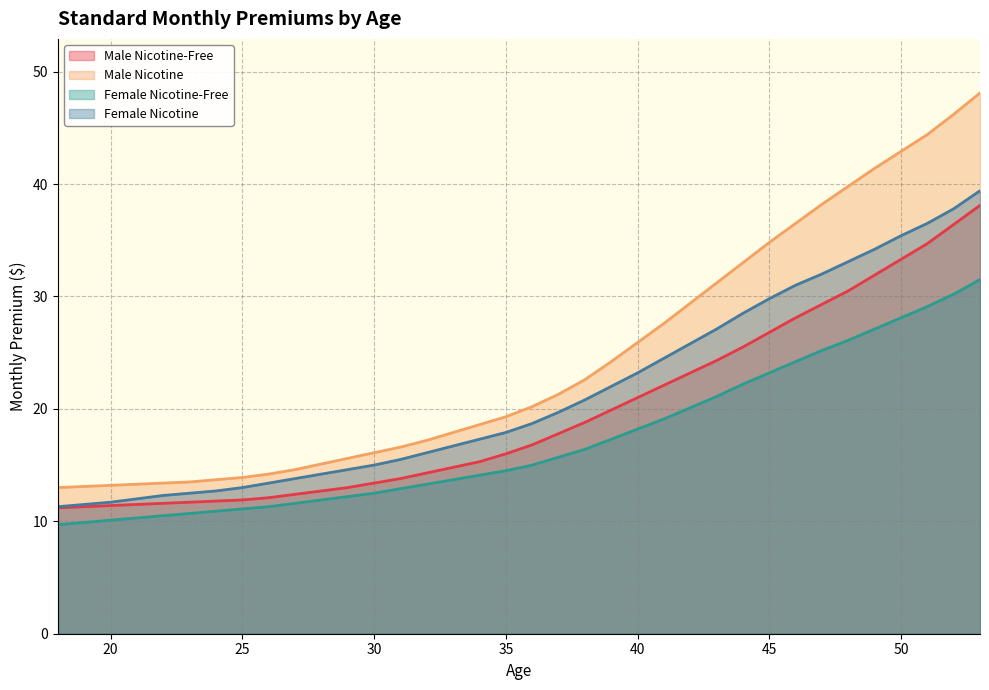

Between 24 and 19, which is larger?

24